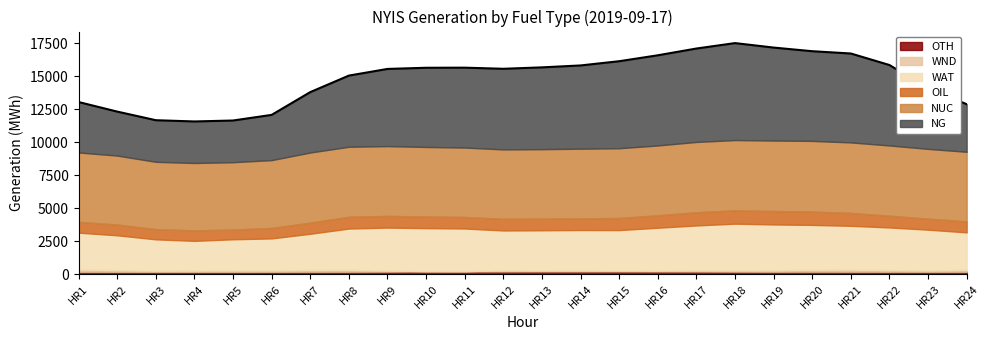

What is the sum of the WND values at HR2 and HR4?

238